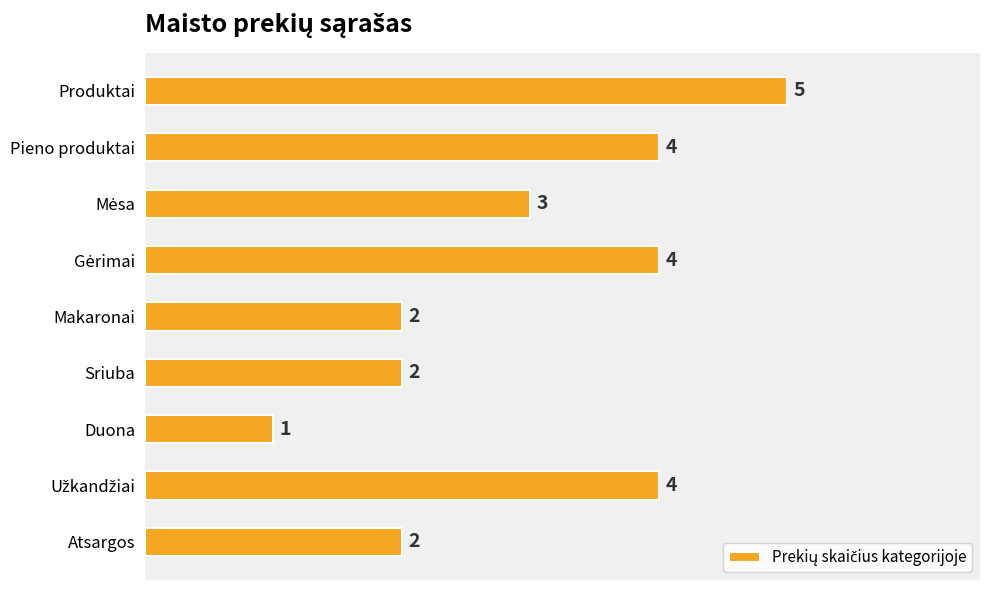

The value at Makaronai is 2. True or false?

True